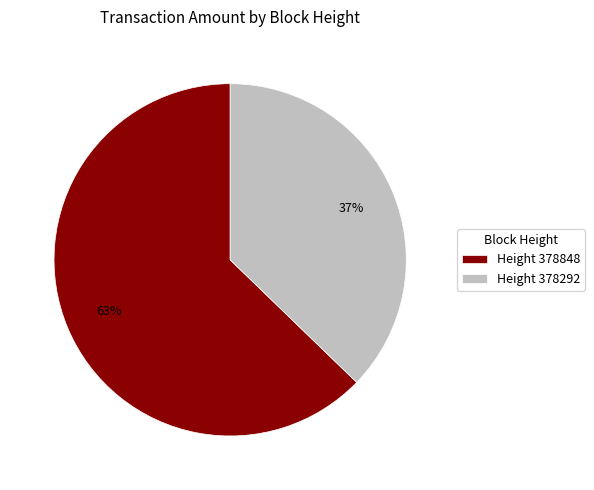

Does any single category account for the majority?

Yes